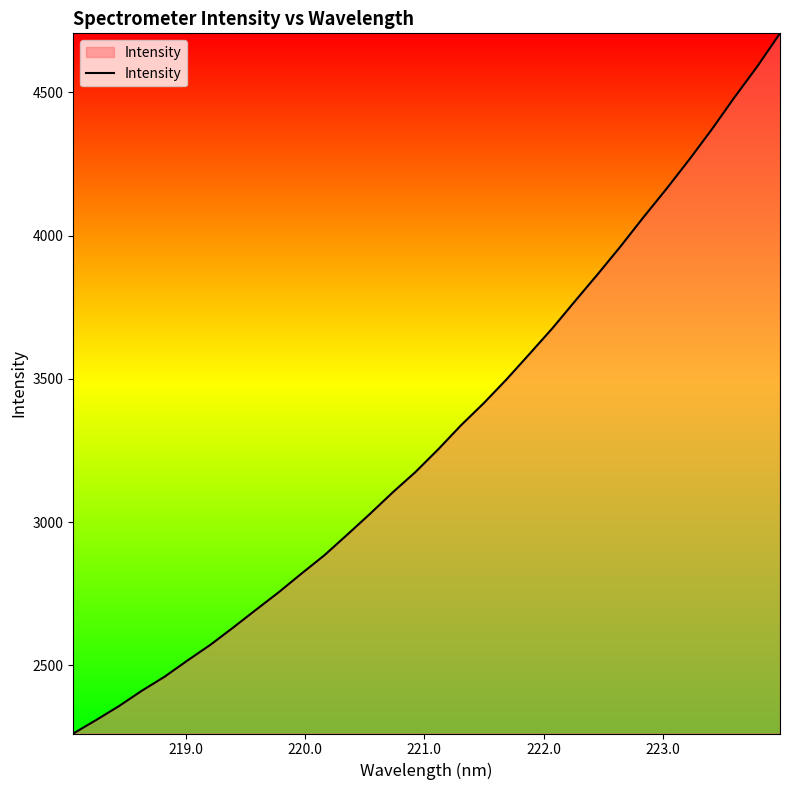

What is the difference between the maximum and minimum values?

2443.5